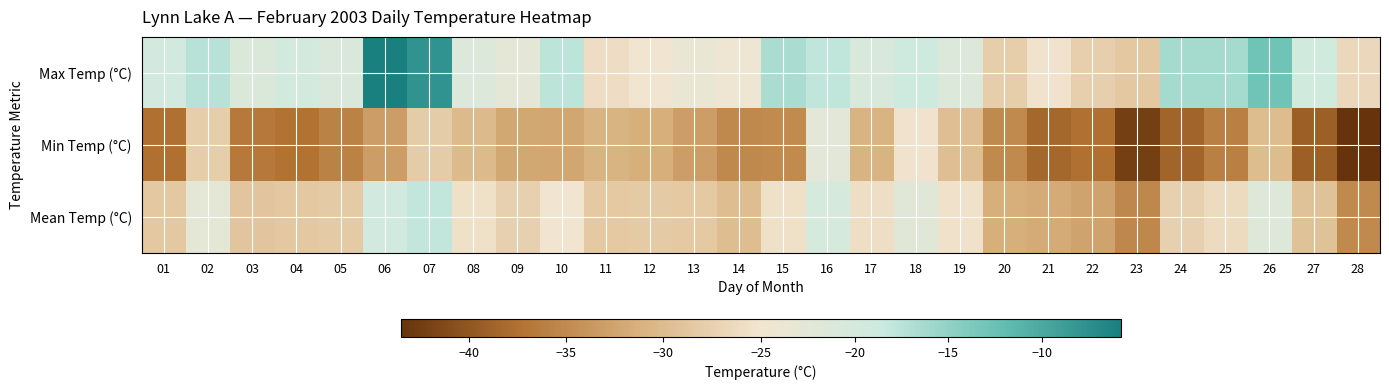

Count the number of data series in this chart.

3